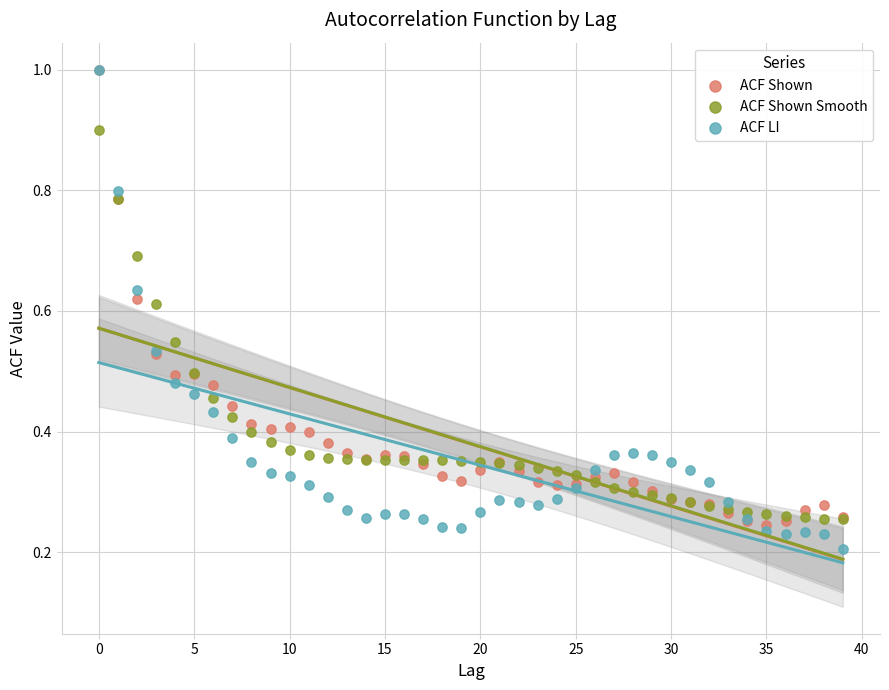

Which series has the widest spread of Y values?

ACF LI